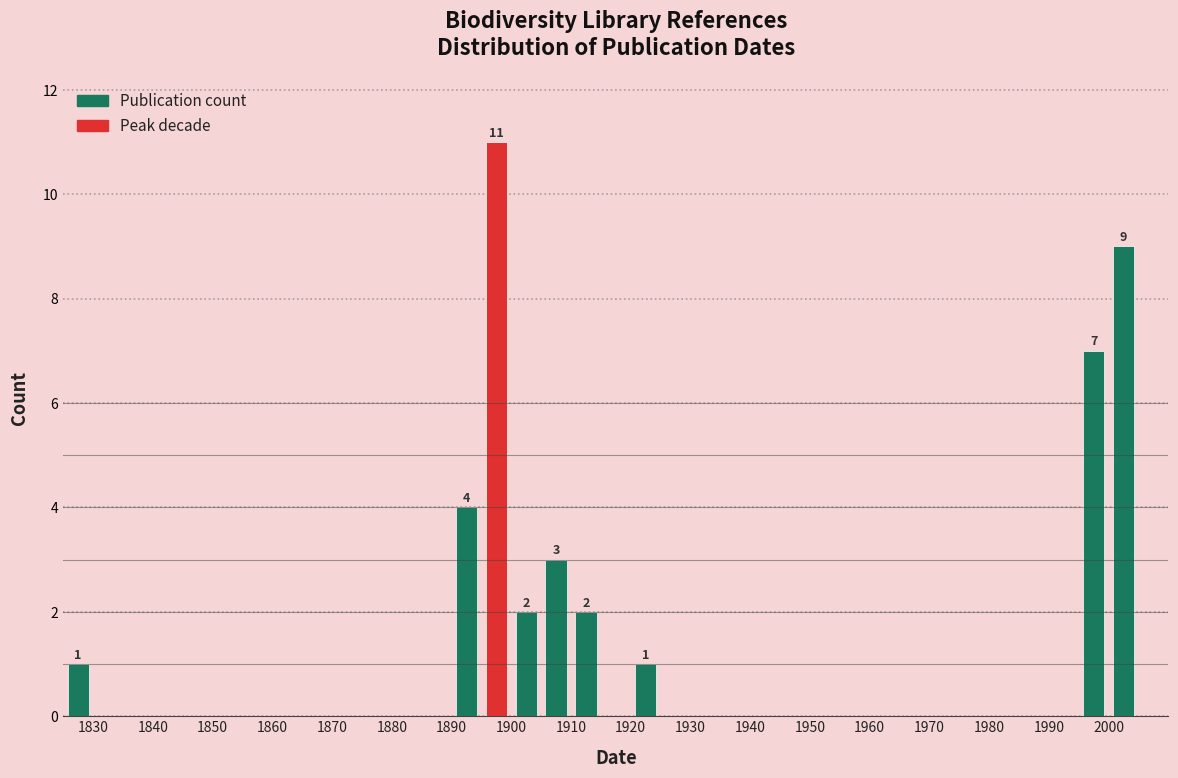

Which range on the x-axis has the tallest bar?

1895 to 1900